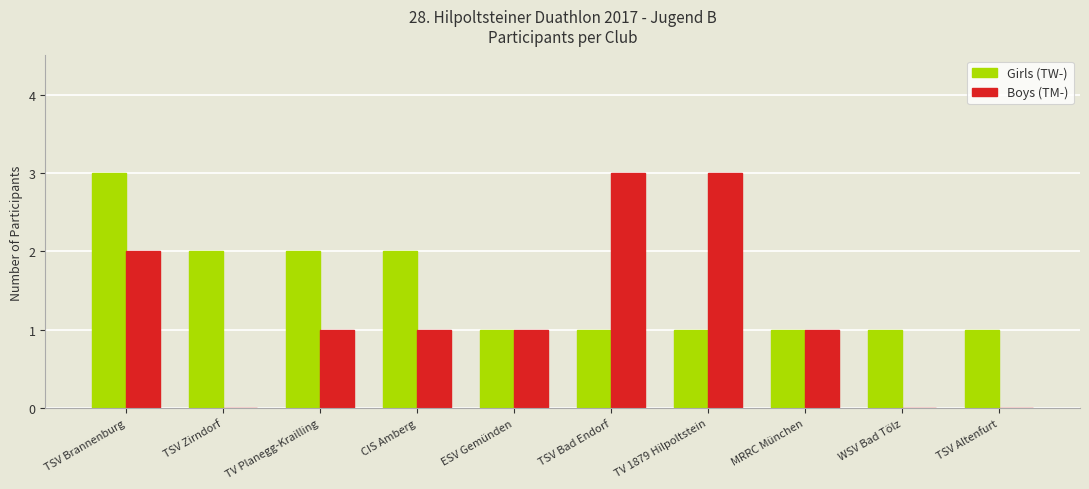

How many data points does each series have?

10